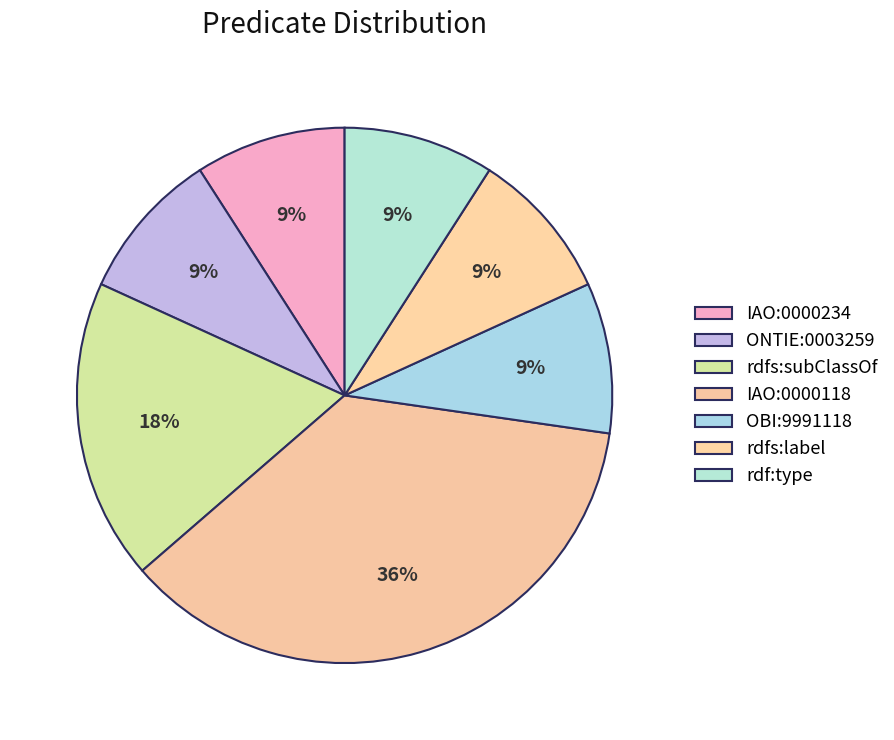

How many slices are in this pie chart?

7